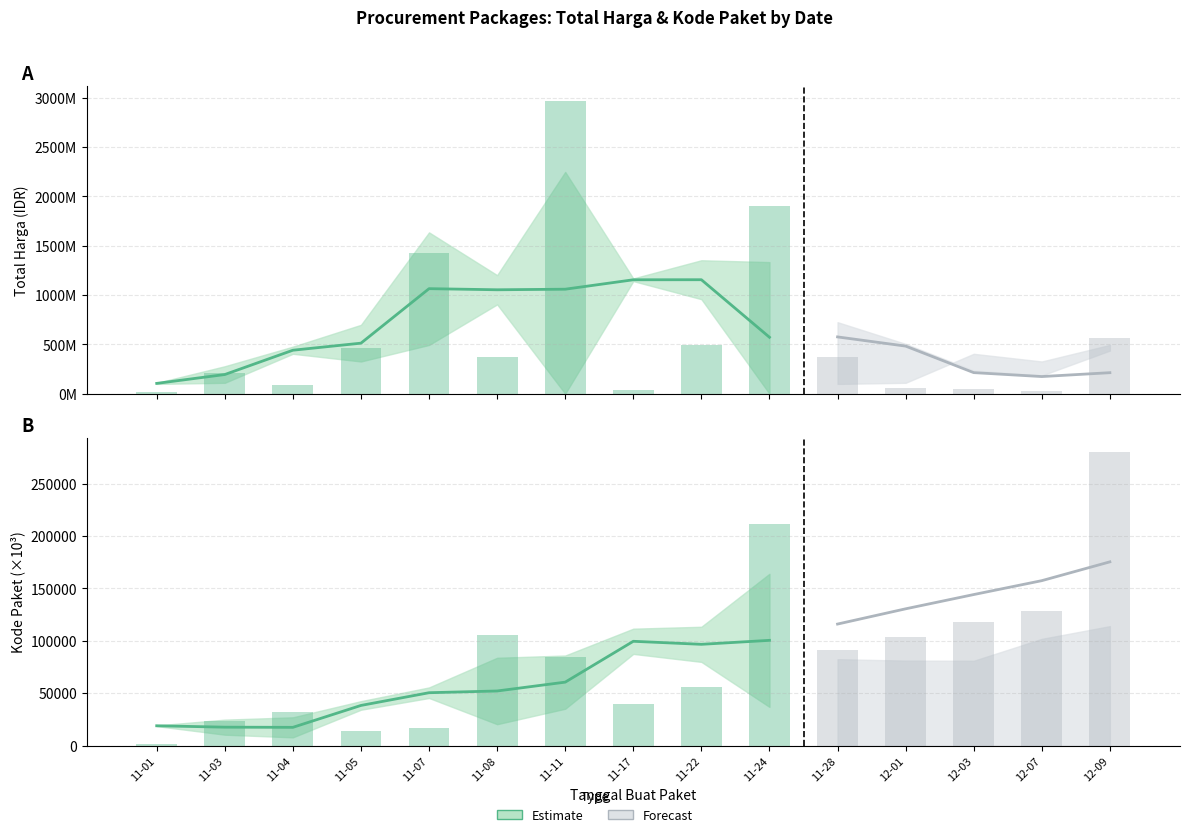

What is the value of the Total Harga bar at the 7th from the left?

2970963240